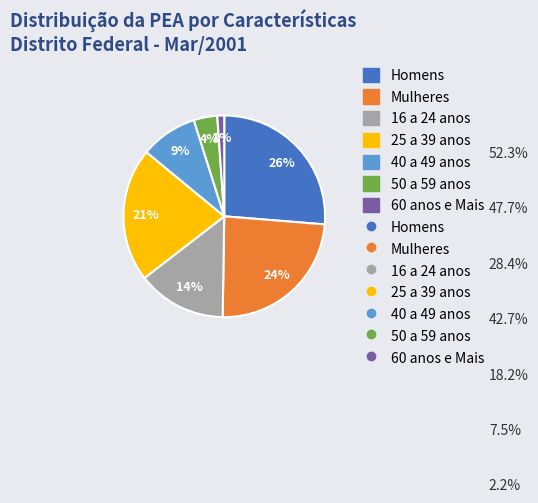

To the nearest percent, what is the difference between the largest and smallest slice percentages?

25%